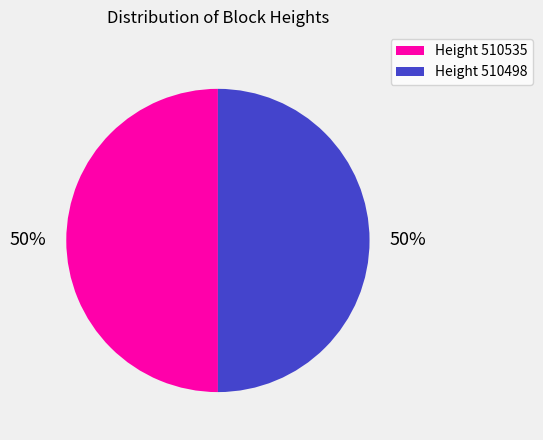

To the nearest percent, what is the average slice percentage?

50%